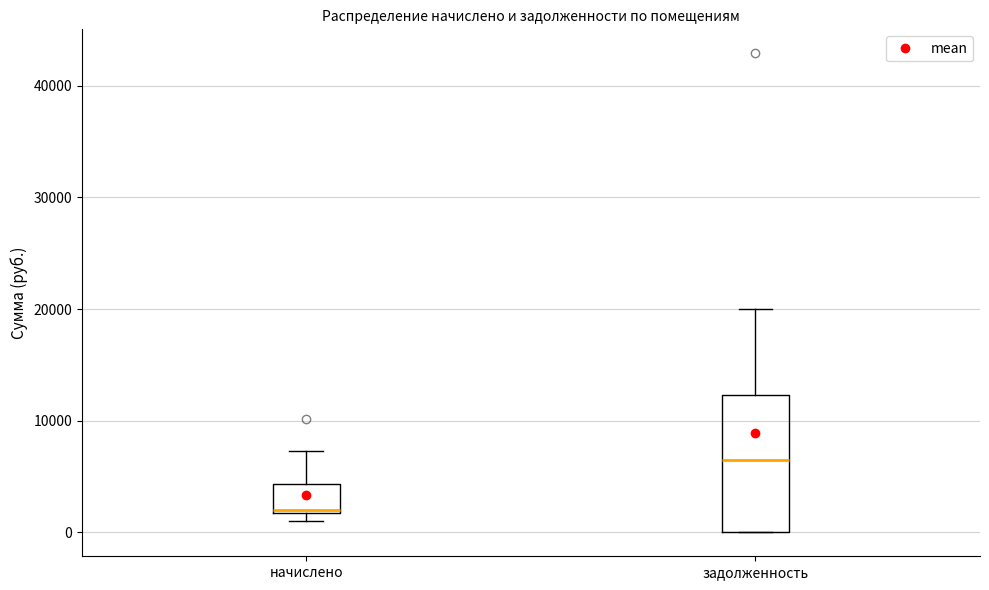

Reading left to right, transcribe this box plot: for each box, give where its median line is, the range the box spans, and where its two whiskers end, as read against the y-axis. The values are not printed on the chart, so give them approximately, as read against the axis.

начислено: median 2000, box 2000 to 4000, whiskers 1000 to 7000
задолженность: median 6000, box 0 to 12000, whiskers 0 to 20000